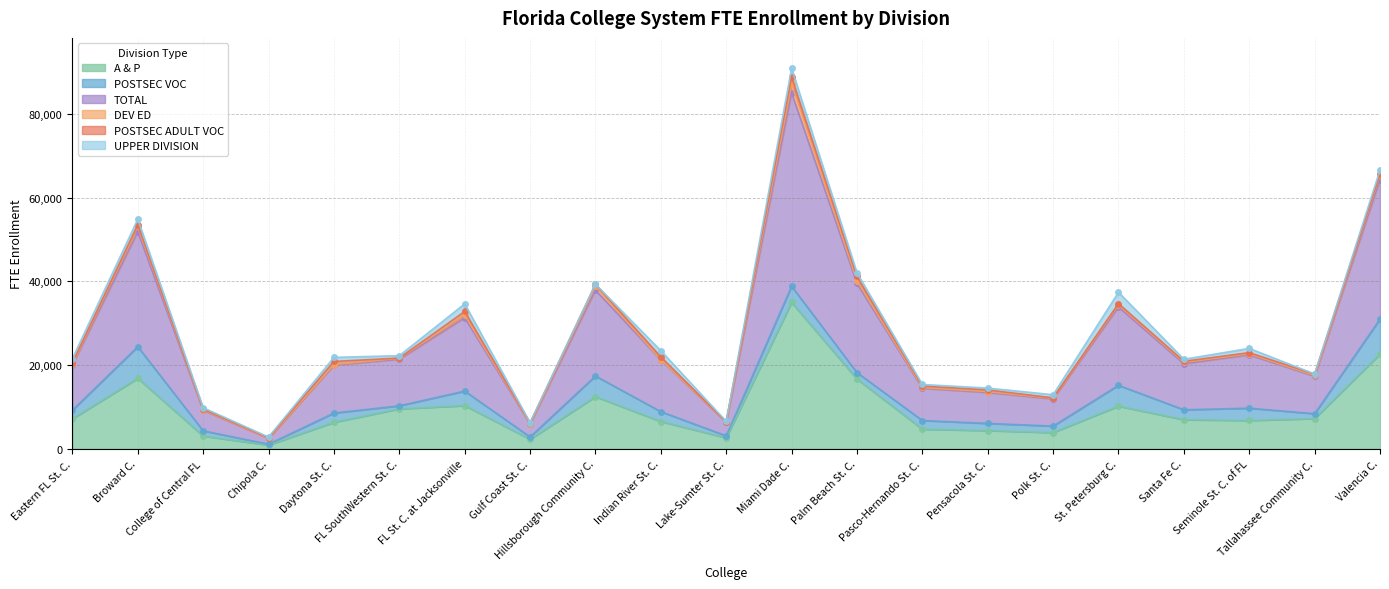

Where is POSTSEC VOC nearest to the value 4284?

Miami Dade College